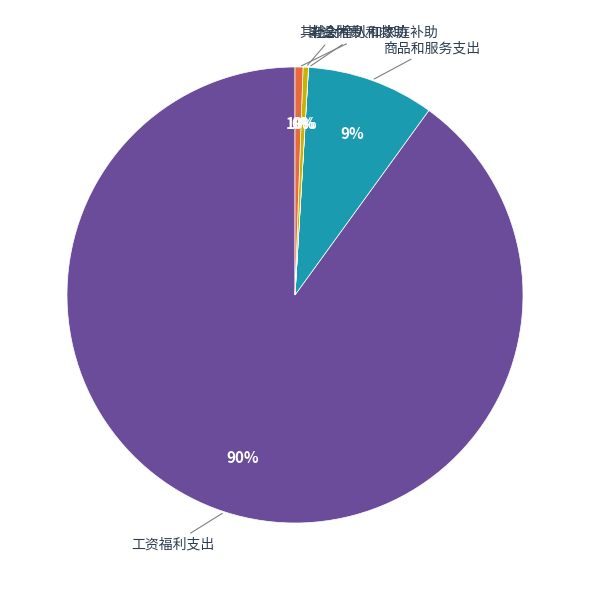

To the nearest percent, what is the average slice percentage?

20%